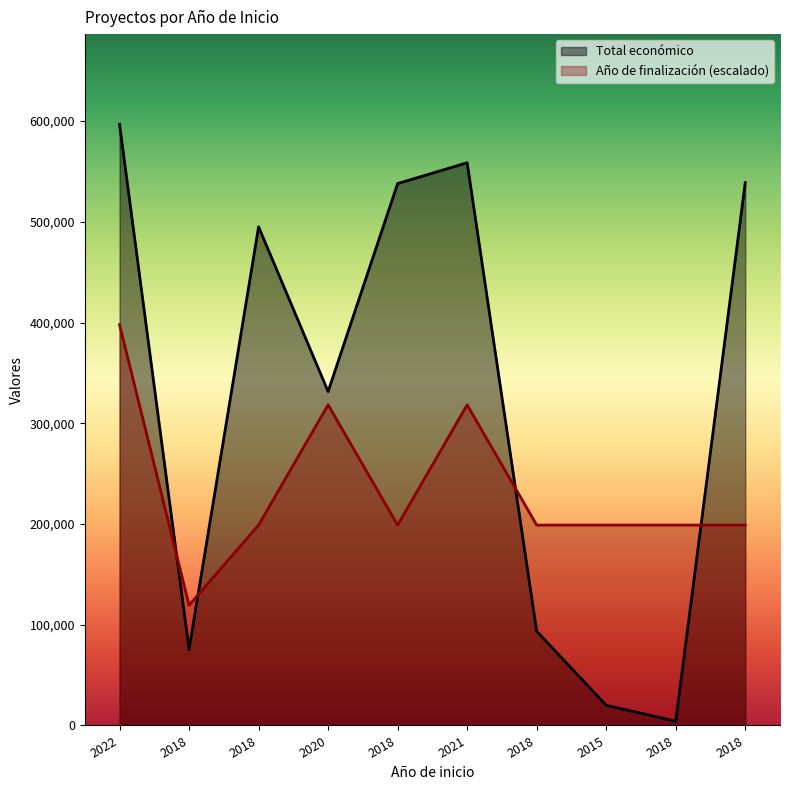

How many interior local valleys does the Año de finalización series have?

2